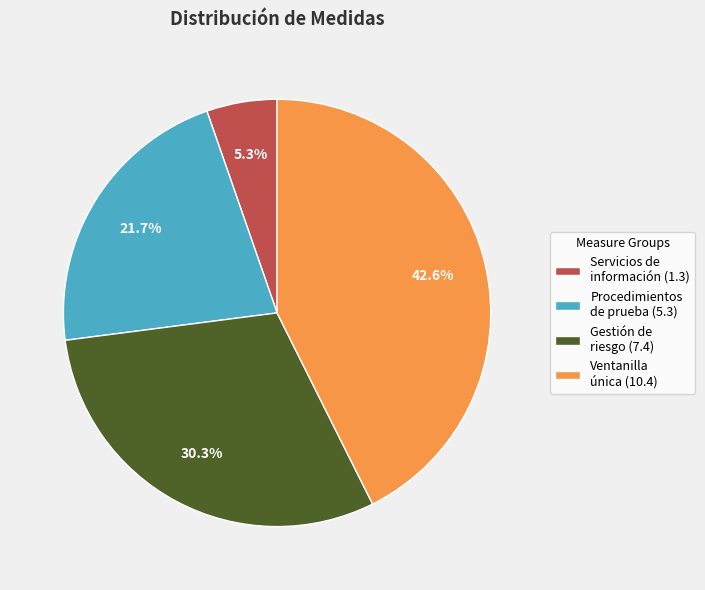

Count the number of slices in the pie.

4